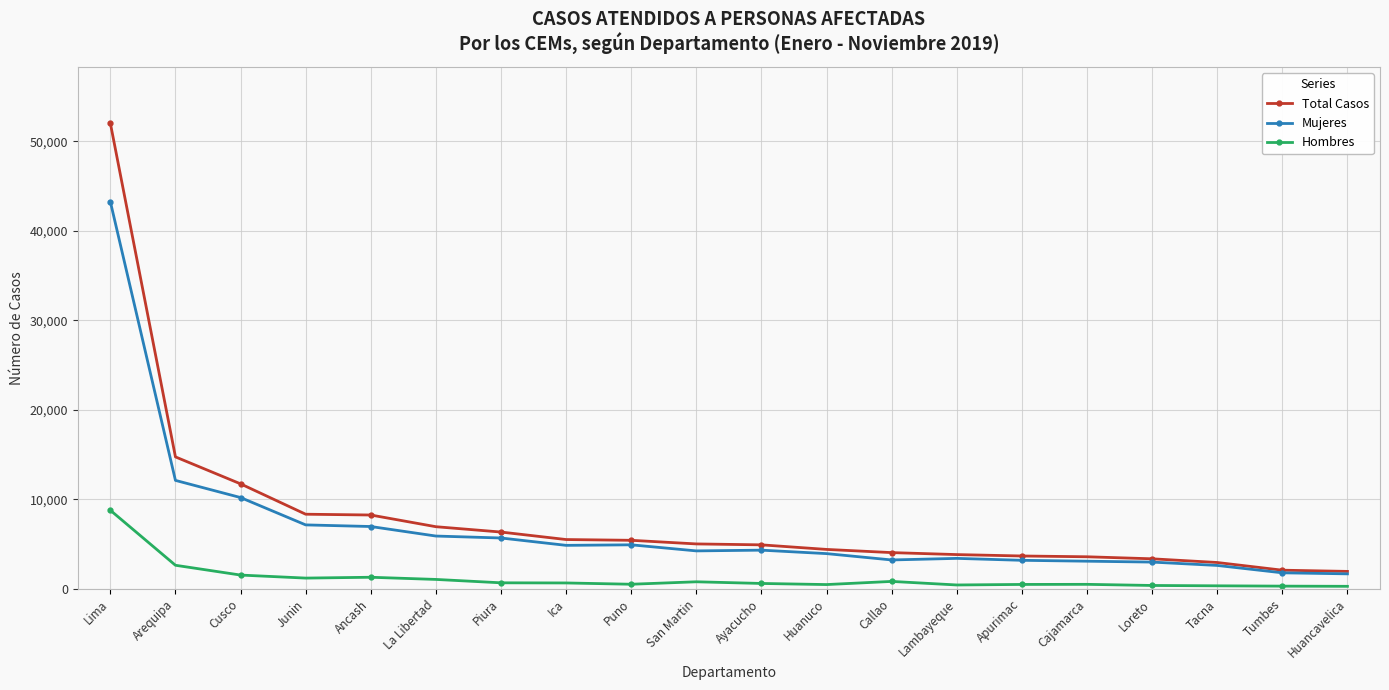

Is this an area chart (filled region under the line)?

No